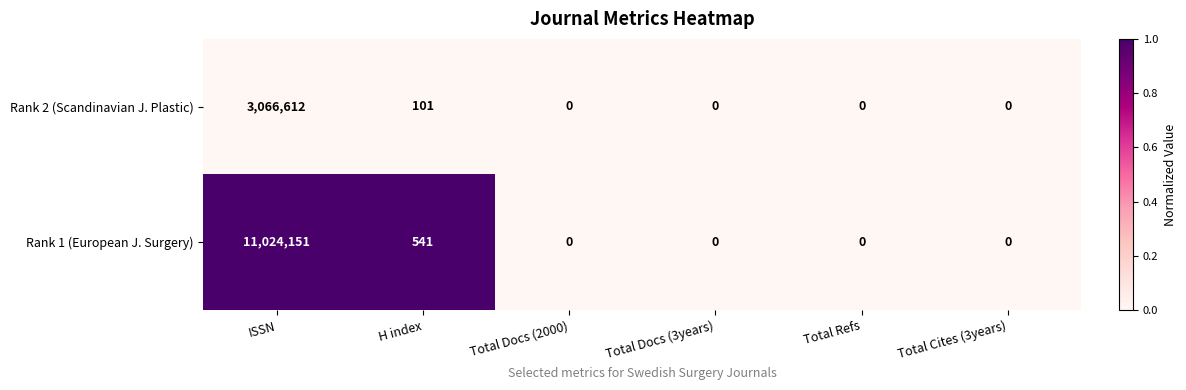

The value of Rank 2 (Scandinavian J. Plastic) at Total Docs (2000) is 0. True or false?

True